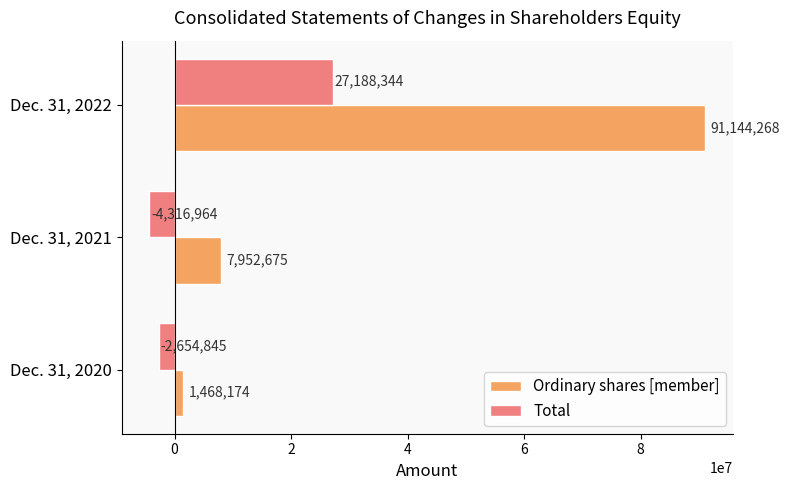

How many values in the Ordinary shares [member] series are below 7952675?

1